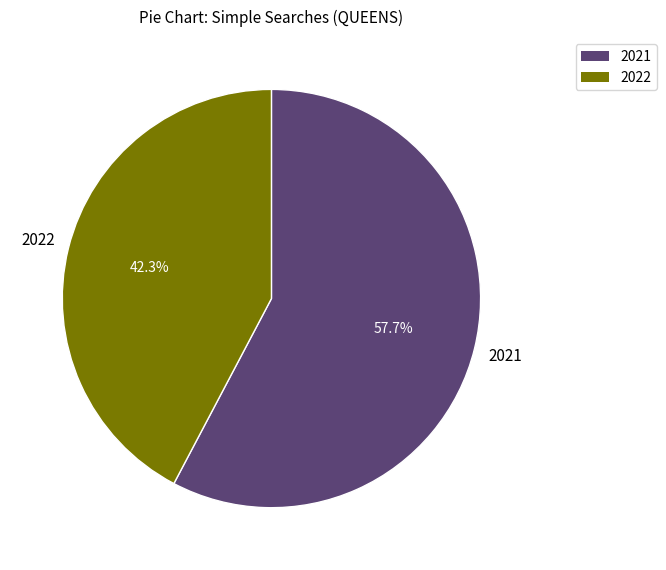

Is there a majority slice in this chart?

Yes